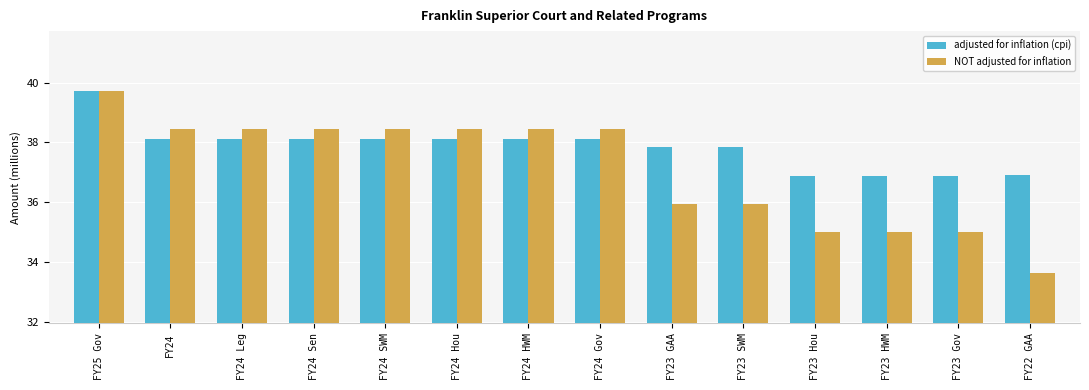

What is the difference between the second highest and second lowest values in the adjusted for inflation (cpi) series?

1.2